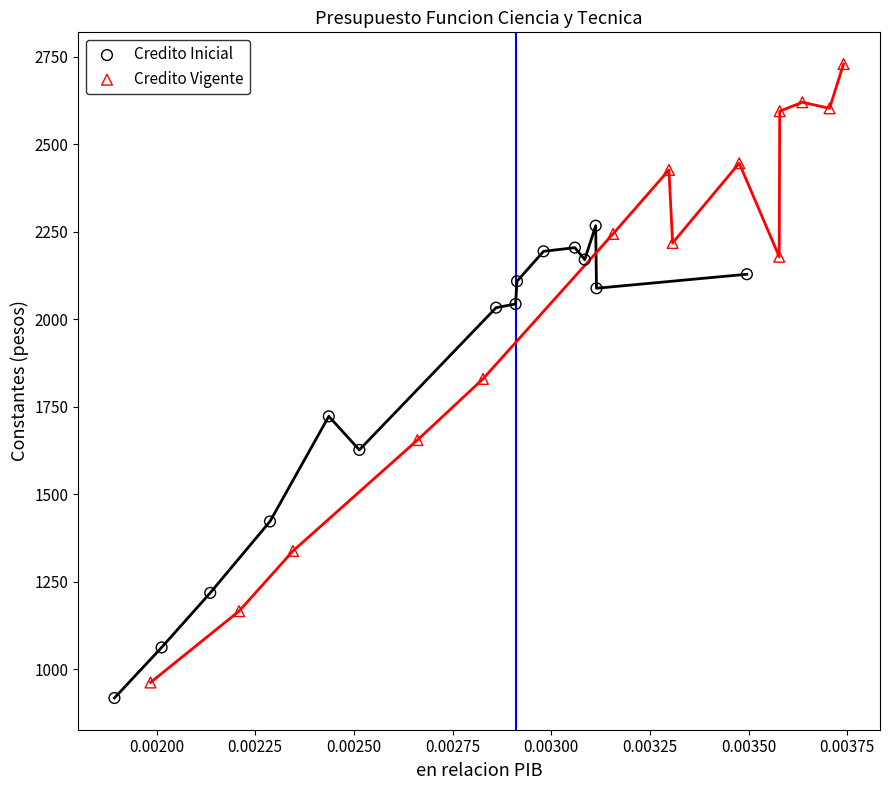

Which series has the largest Y range (max minus min)?

Credito Vigente